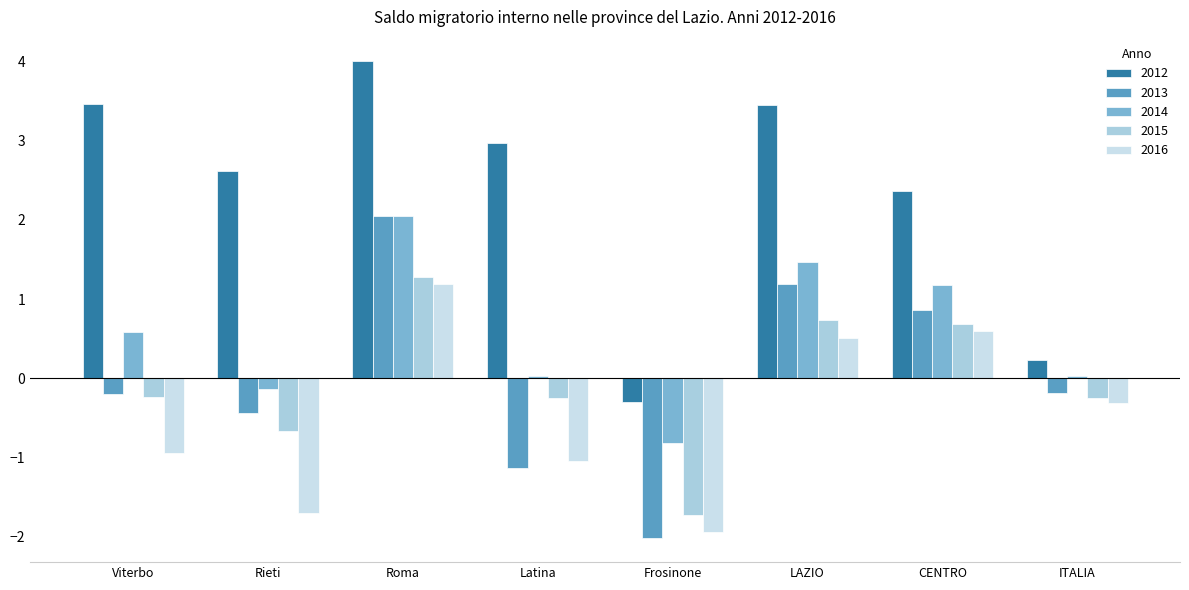

What is the label of the 8th bar from the left?

ITALIA